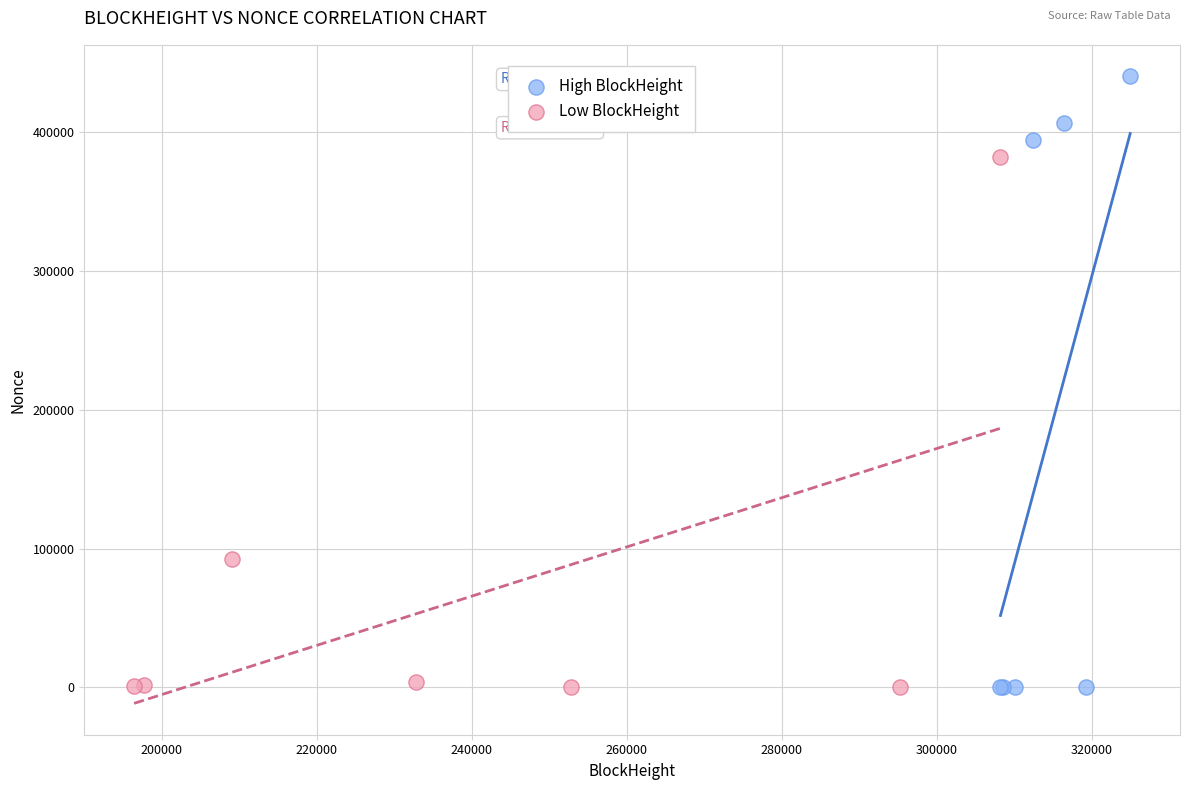

Which series has the widest spread of Y values?

High BlockHeight